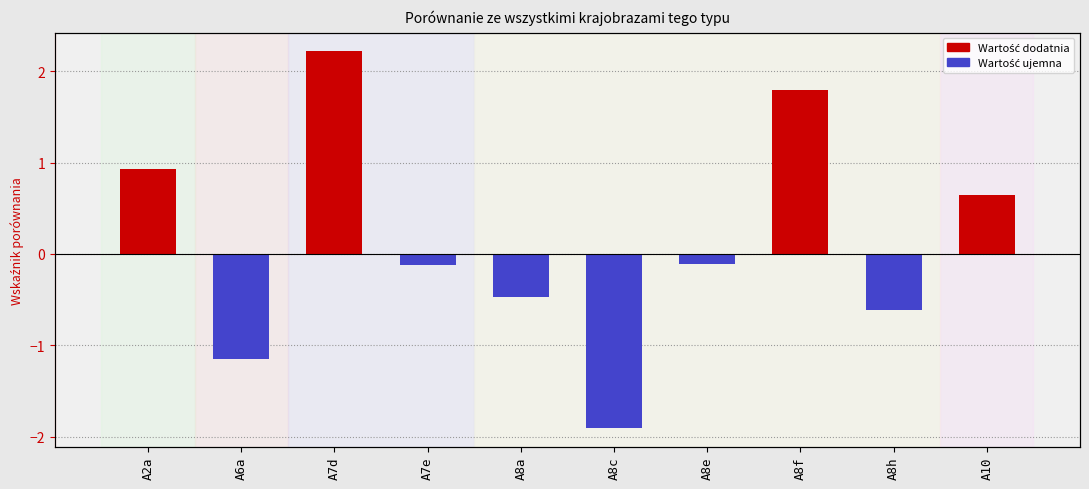

What is the greatest value displayed?

2.2